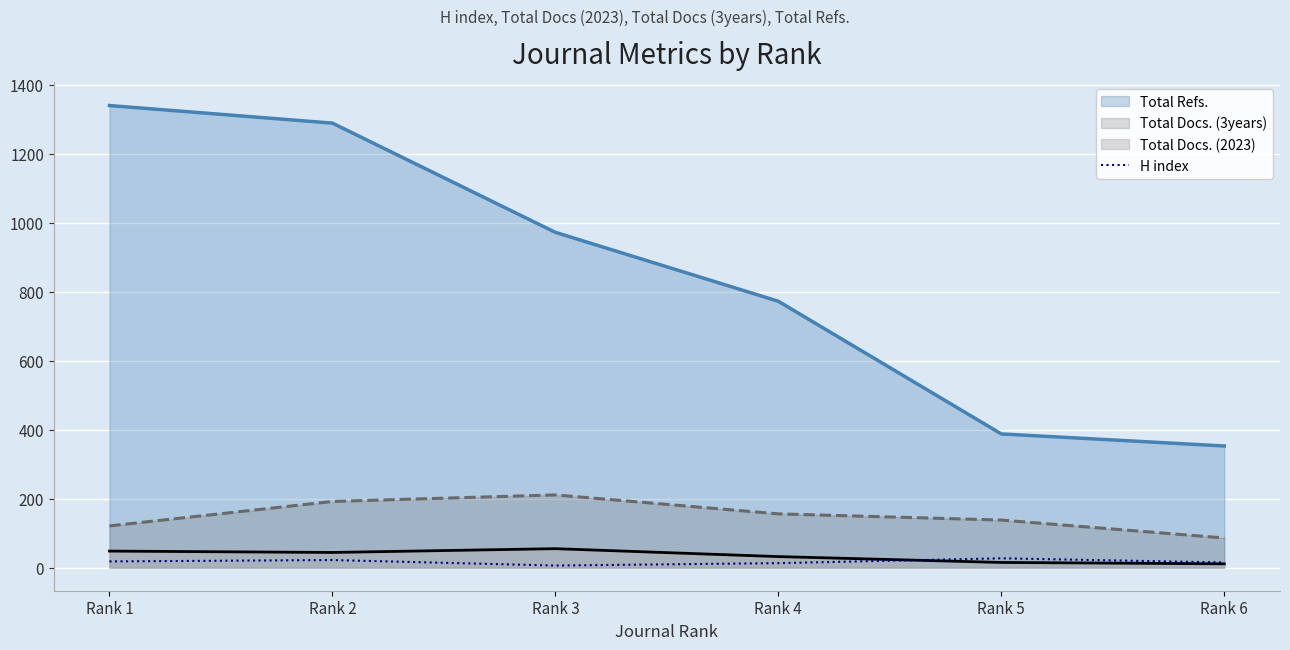

How many interior local peaks (higher than both neighbors) does the data have?

2